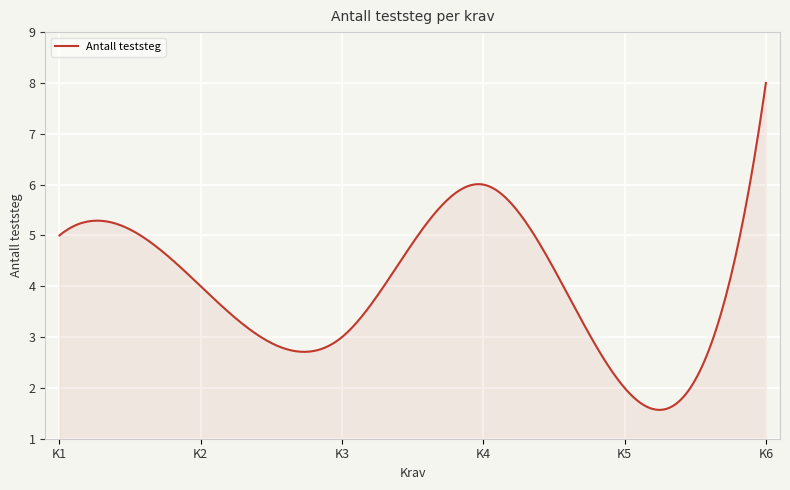

What is the difference between the maximum and minimum values?

6.4